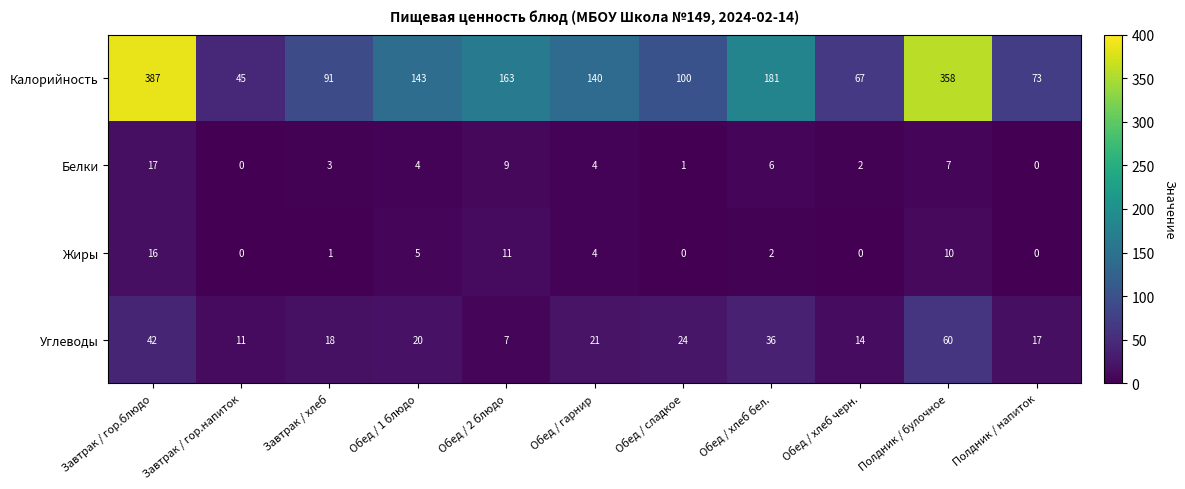

Where is Углеводы nearest to the value 33?

Обед / хлеб бел.